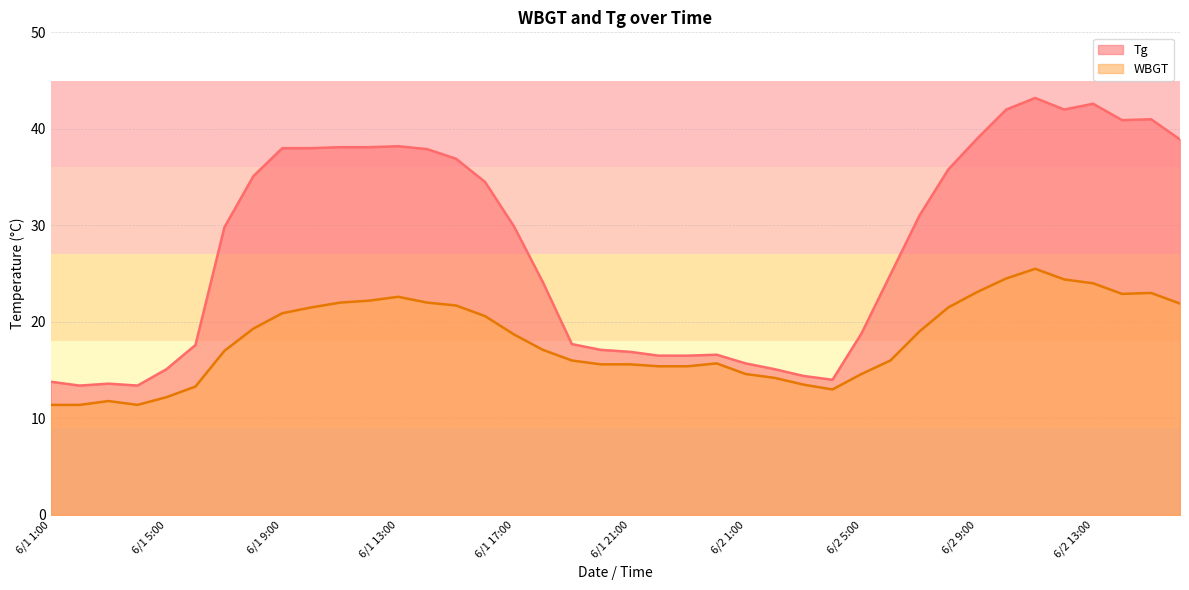

What is the label of the 18th point from the left?

6/1 18:00